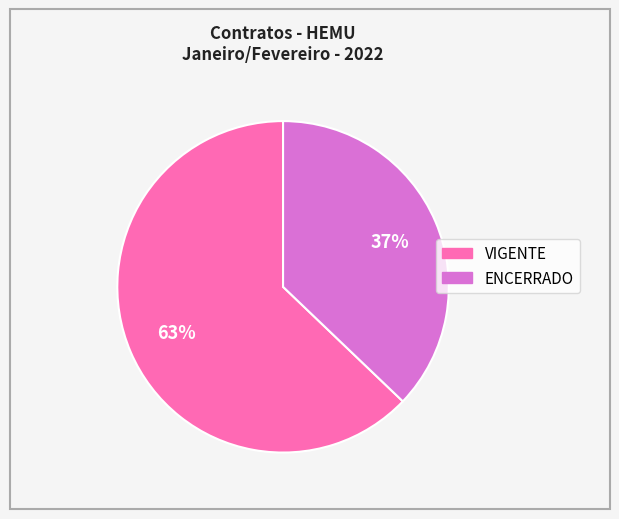

Which slice is the smallest?

ENCERRADO